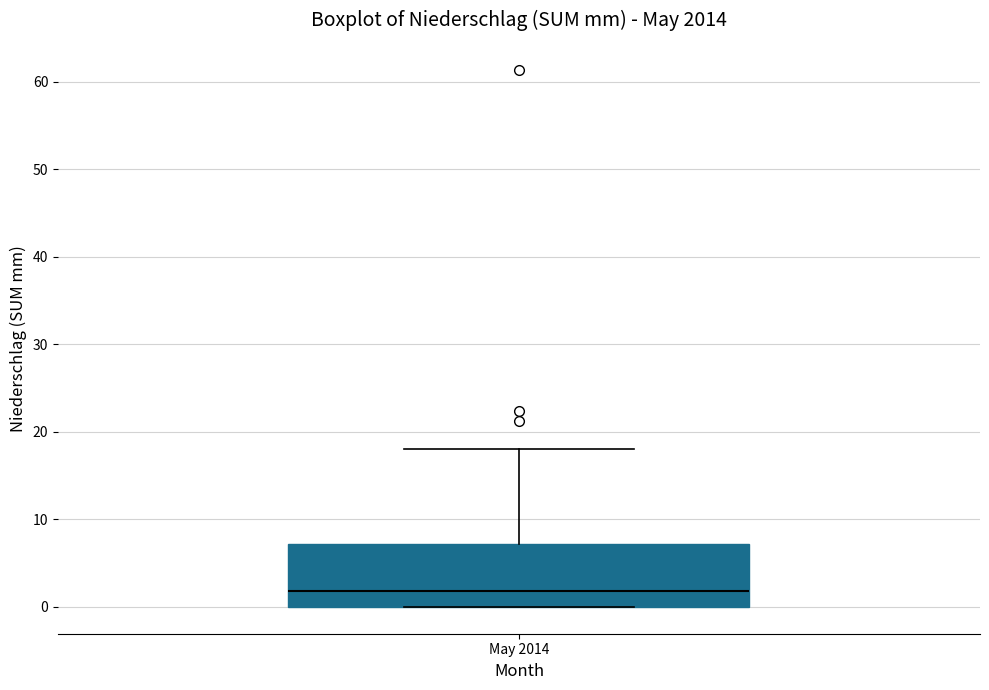

Where is the upper edge of the box for May 2014 on the y-axis? The values are not printed on the chart, so give them approximately, as read against the axis.

7